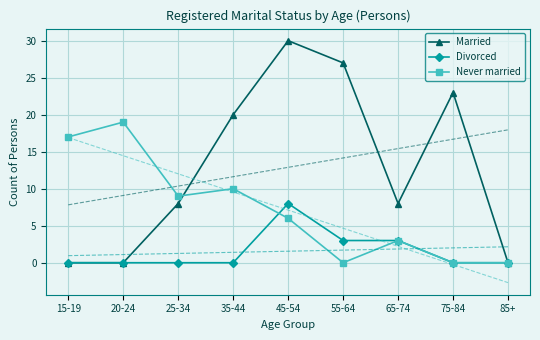

Where is Divorced nearest to the value 4?

55-64